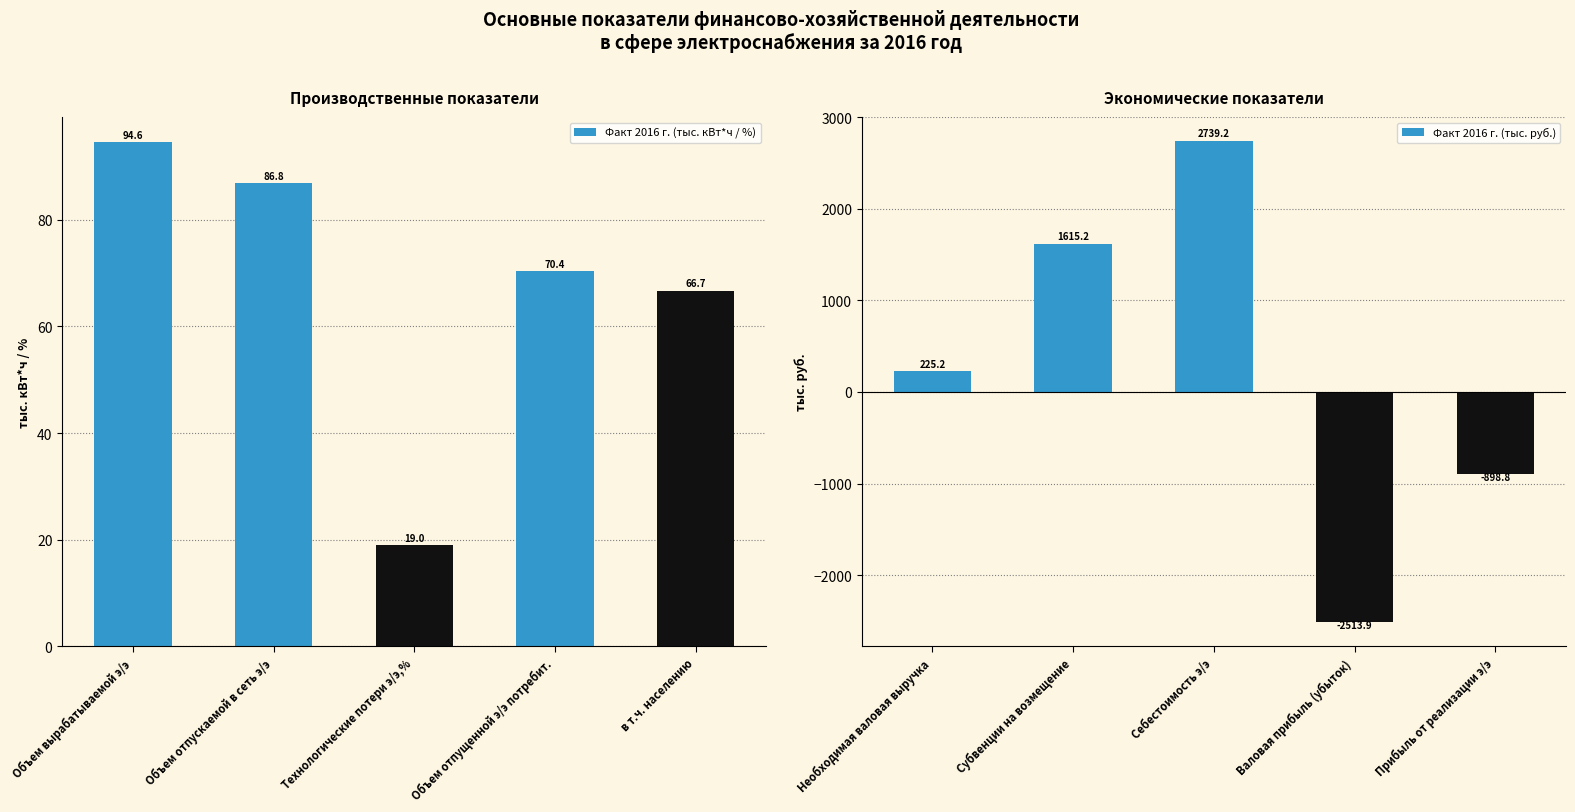

The value of Факт 2016 г. (тыс. кВт*ч / %) at Объем отпускаемой в сеть э/э is 86.8. True or false?

True